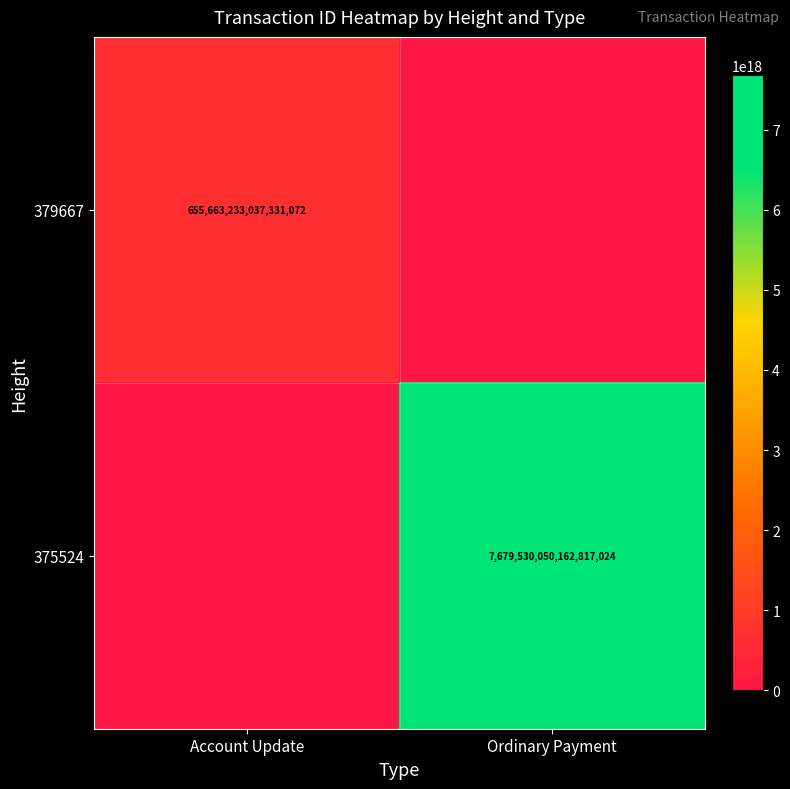

Is it true that 375524 equals 4195980540464054272 at Ordinary Payment?

False